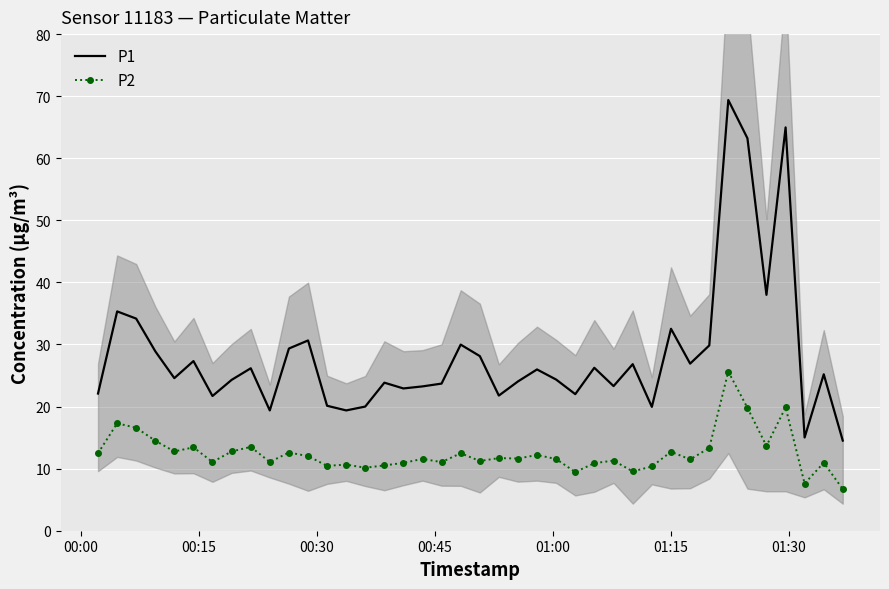

True or false: P2 and P1 intersect in this chart.

False